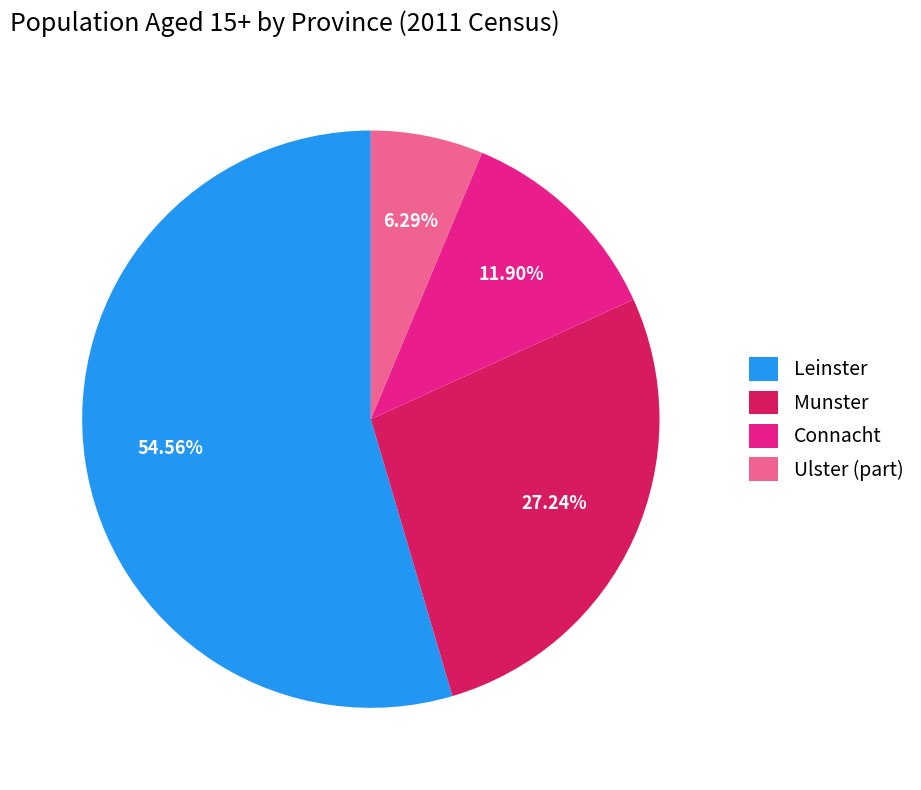

To the nearest percent, what percentage of the pie is Connacht?

12%